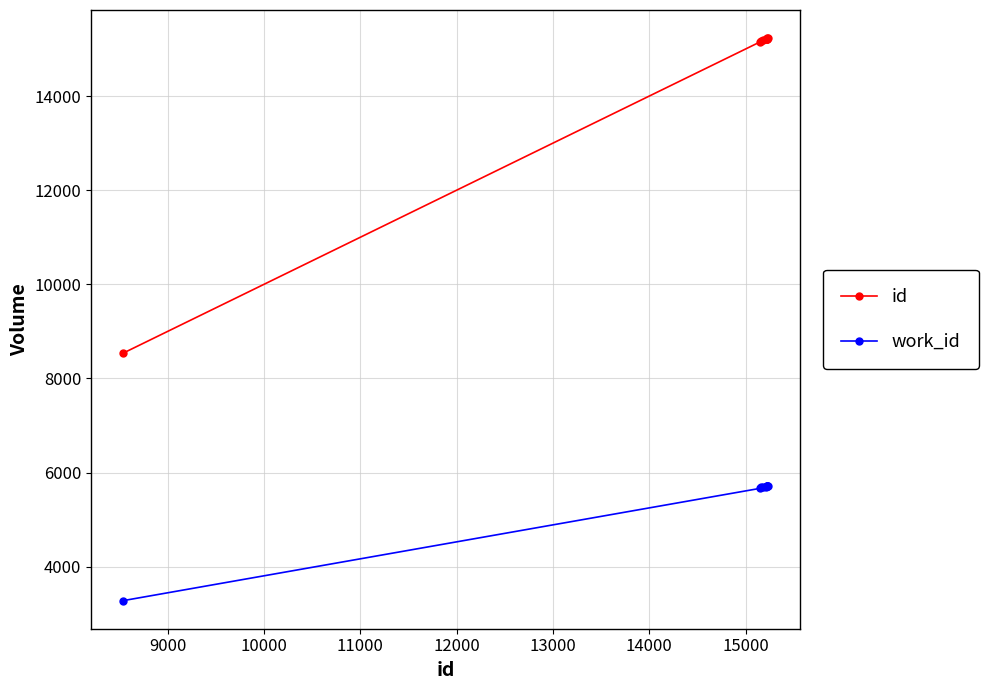

What is the lowest value of the id series?

8539